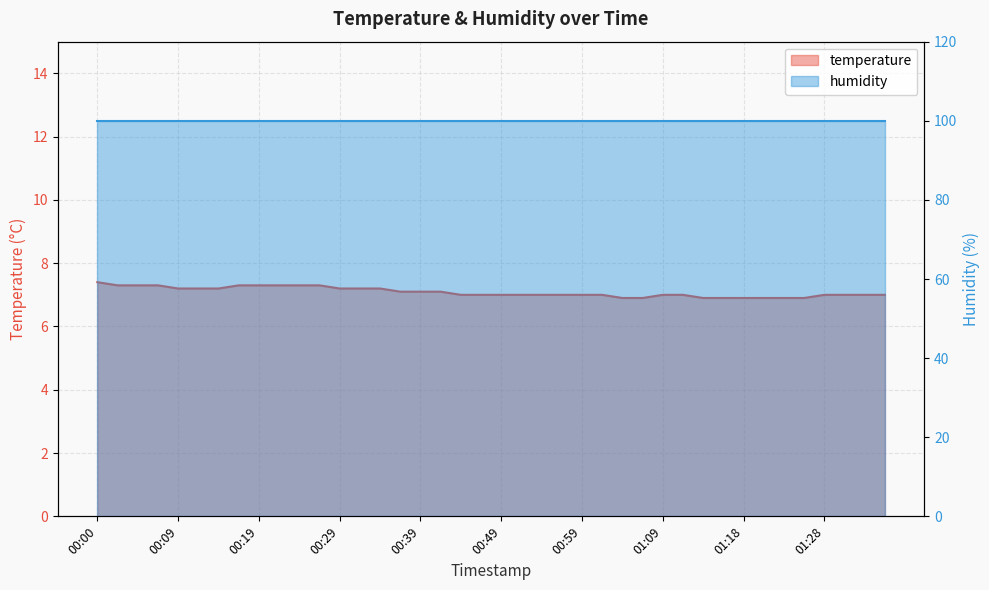

At which label does the data first exceed 7?

00:00